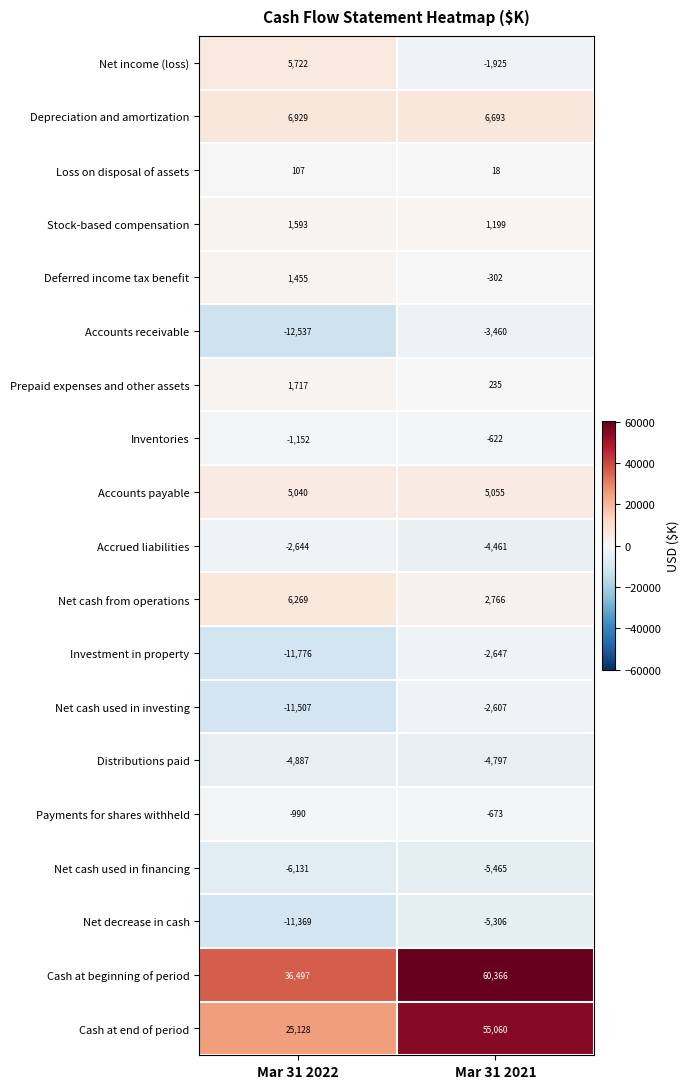

Where is Net income (loss) nearest to the value 1898?

Mar 31 2021